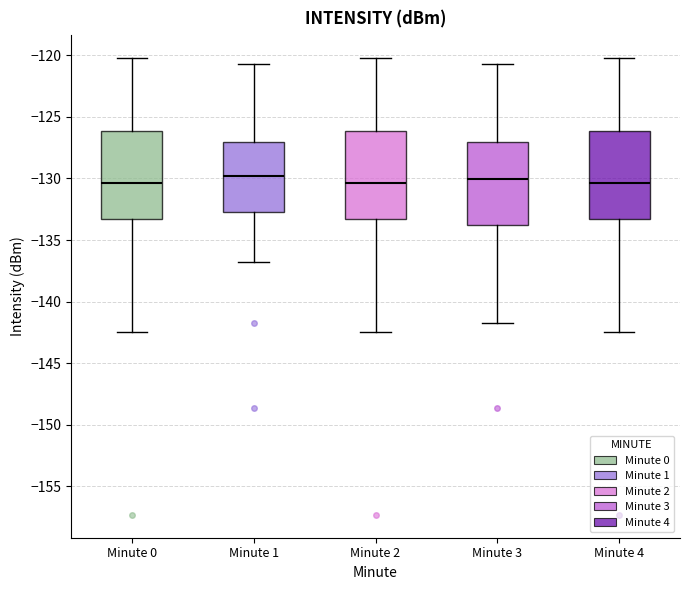

Reading left to right, transcribe this box plot: for each box, give where its median line is, the range the box spans, and where its two whiskers end, as read against the y-axis. The values are not printed on the chart, so give them approximately, as read against the axis.

Minute 0: median -130.5, box -133.5 to -126.0, whiskers -142.5 to -120.0
Minute 1: median -130.0, box -132.5 to -127.0, whiskers -137.0 to -120.5
Minute 2: median -130.5, box -133.5 to -126.0, whiskers -142.5 to -120.0
Minute 3: median -130.0, box -134.0 to -127.0, whiskers -142.0 to -120.5
Minute 4: median -130.5, box -133.5 to -126.0, whiskers -142.5 to -120.0